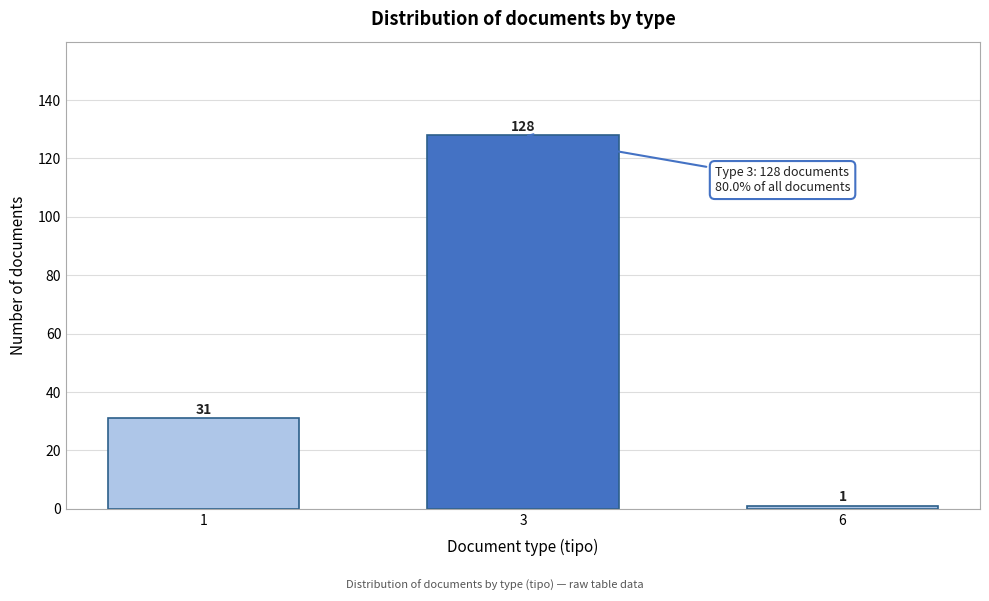

Reading left to right, list all the values displayed in this chart.

31	128	1